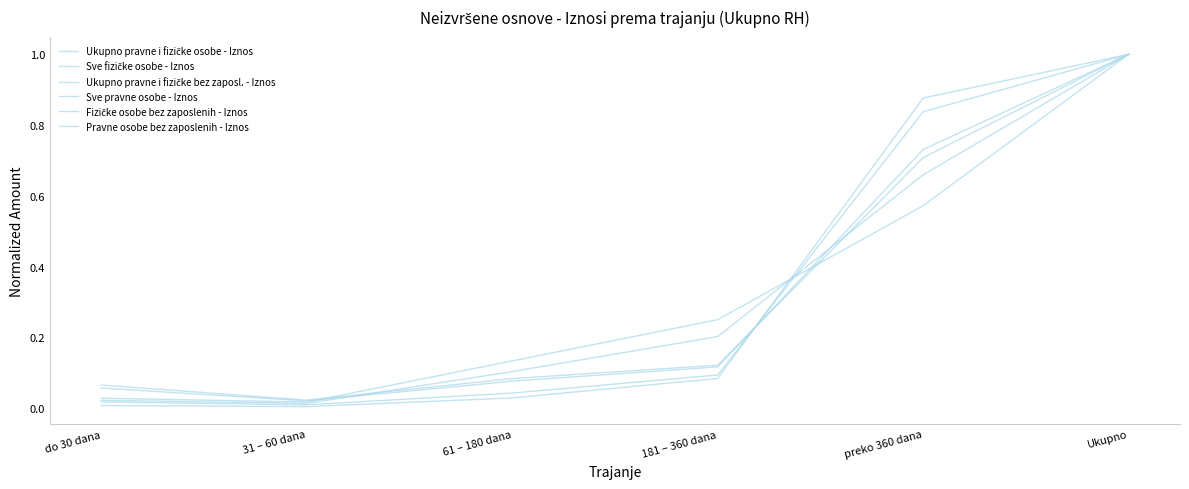

List the series in order of their peak value, lowest first.

Ukupno pravne i fizičke osobe - Iznos, Sve fizičke osobe - Iznos, Ukupno pravne i fizičke bez zaposl. - Iznos, Sve pravne osobe - Iznos, Fizičke osobe bez zaposlenih - Iznos, Pravne osobe bez zaposlenih - Iznos